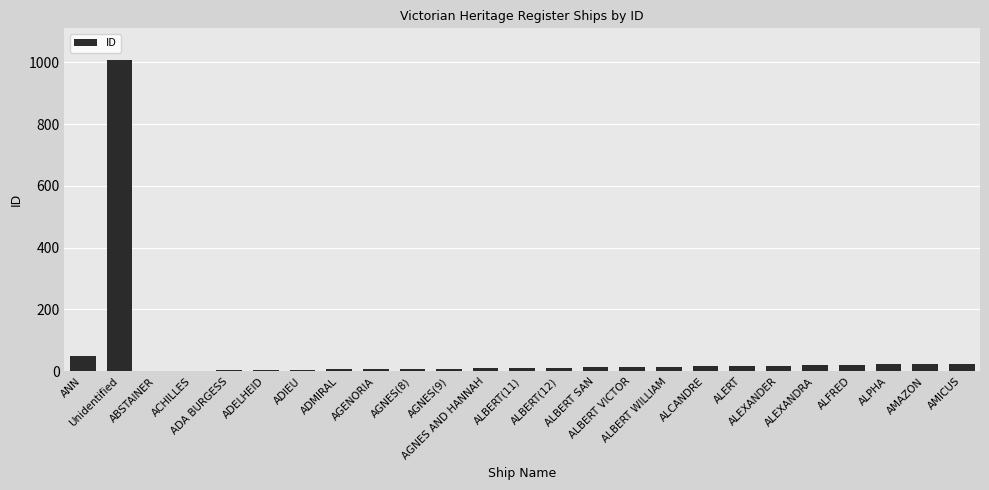

What is the maximum value shown in the chart?

1009